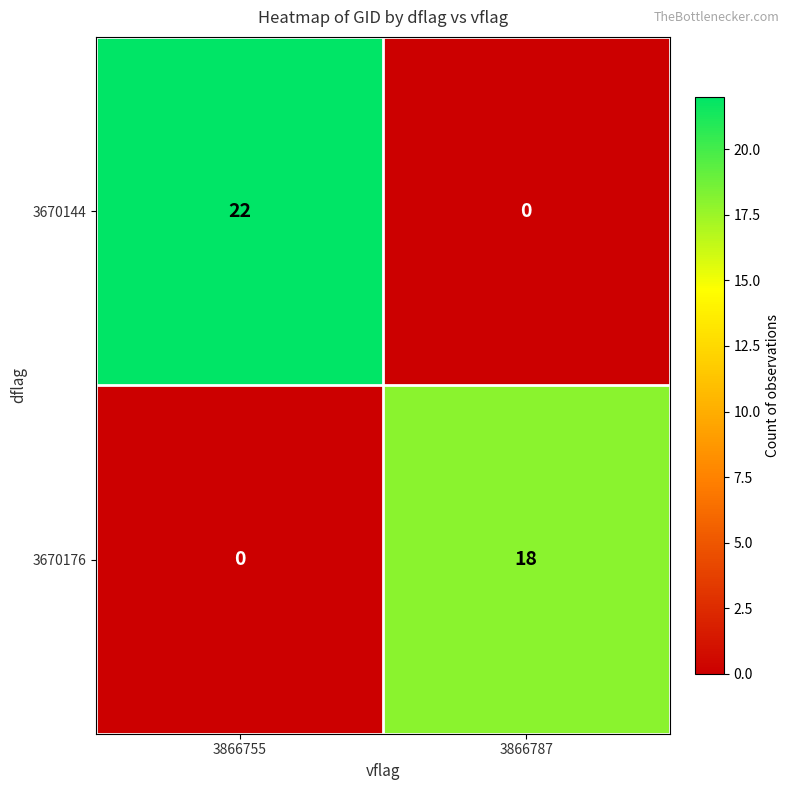

Which series has the largest total across all categories?

3670144